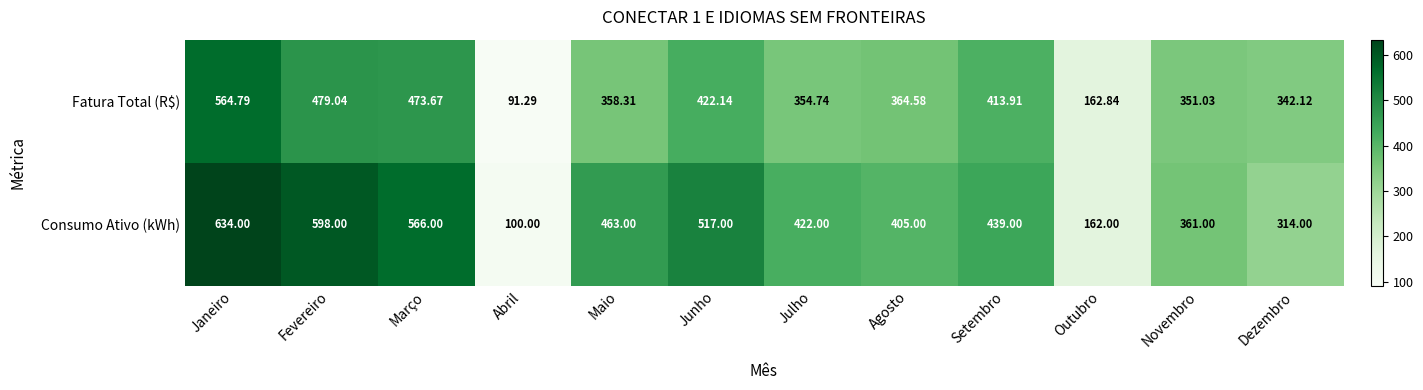

Where is Consumo Ativo (kWh) nearest to the value 367?

Novembro